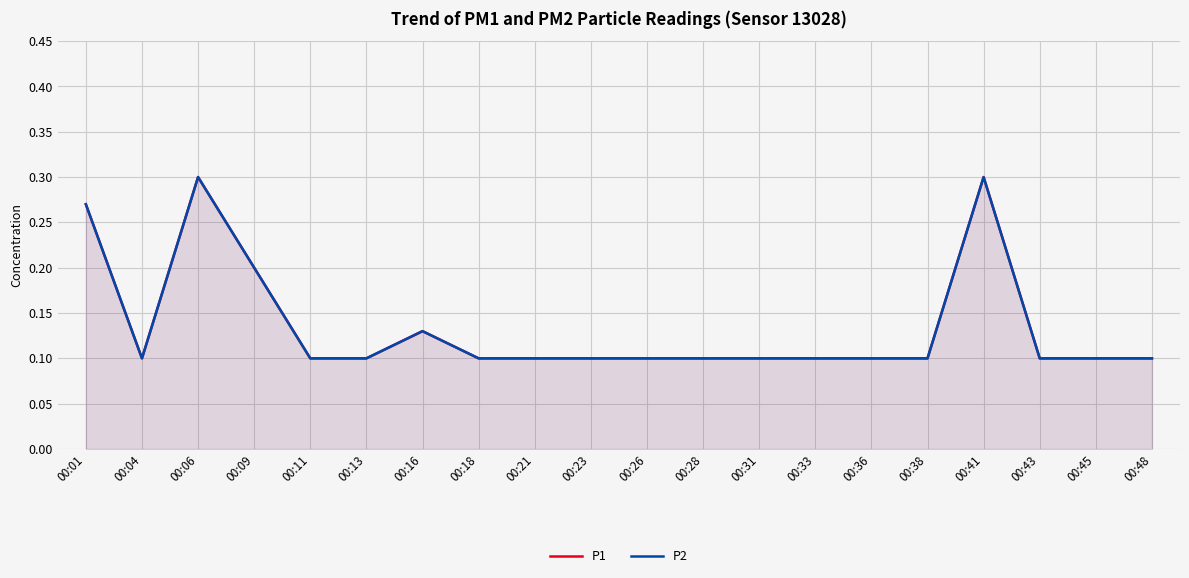

Which series has the largest total across all categories?

P1